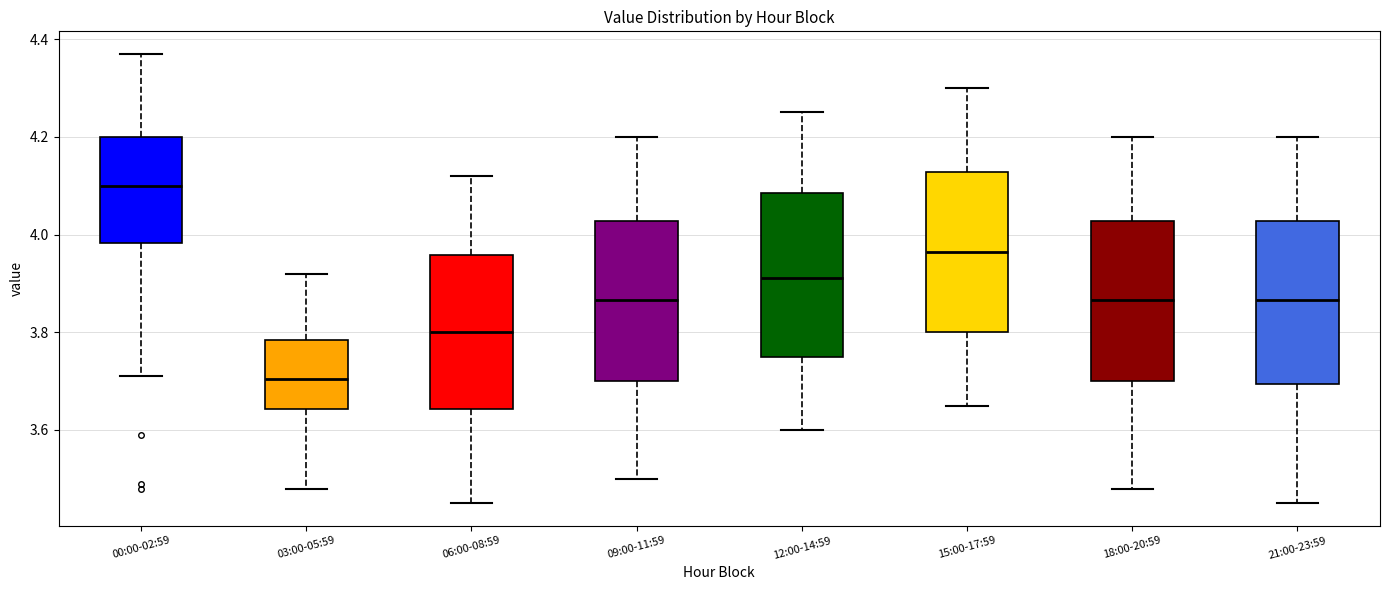

Where does the lower whisker of the box for 18:00-20:59 end on the y-axis? The values are not printed on the chart, so give them approximately, as read against the axis.

3.48